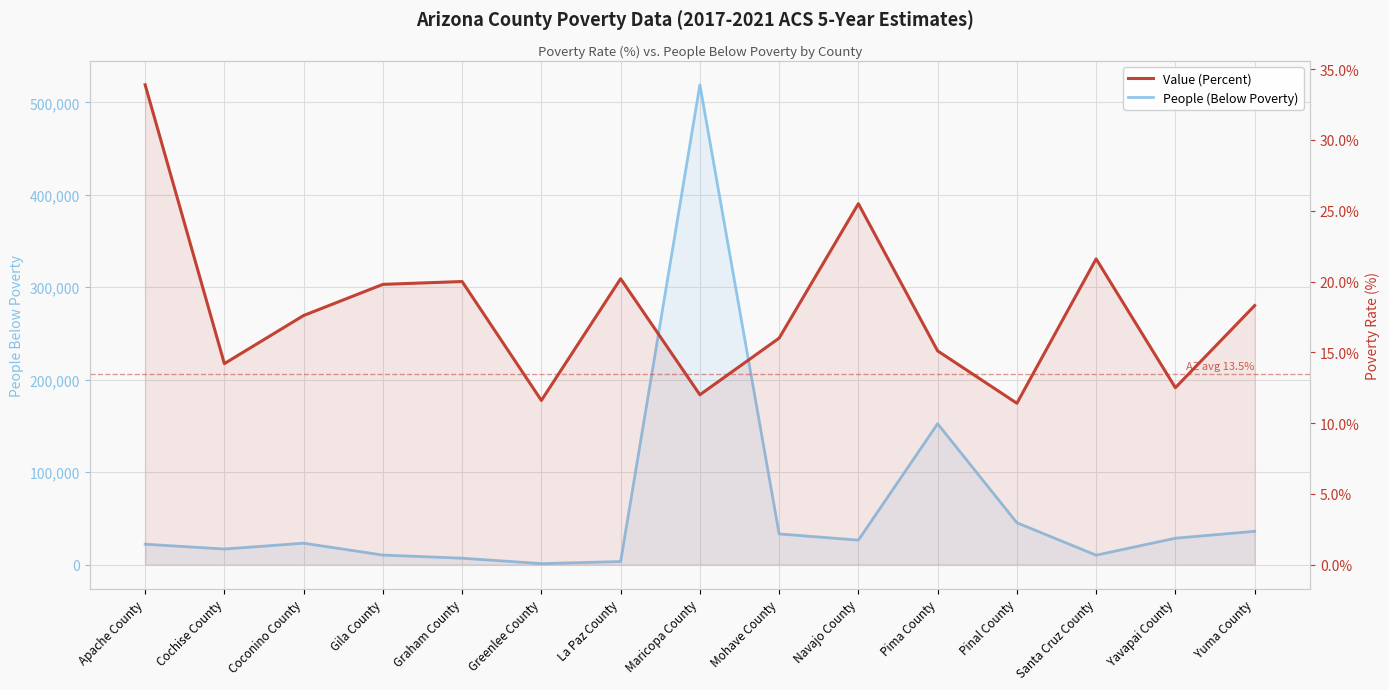

How many interior local valleys does the People (Below Poverty) series have?

4